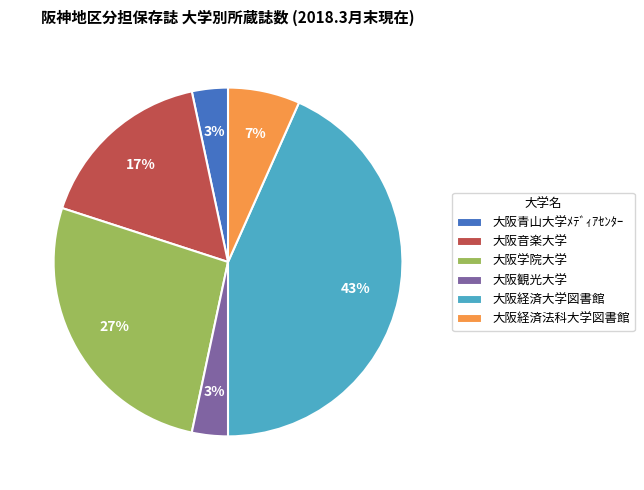

Is there a majority slice in this chart?

No